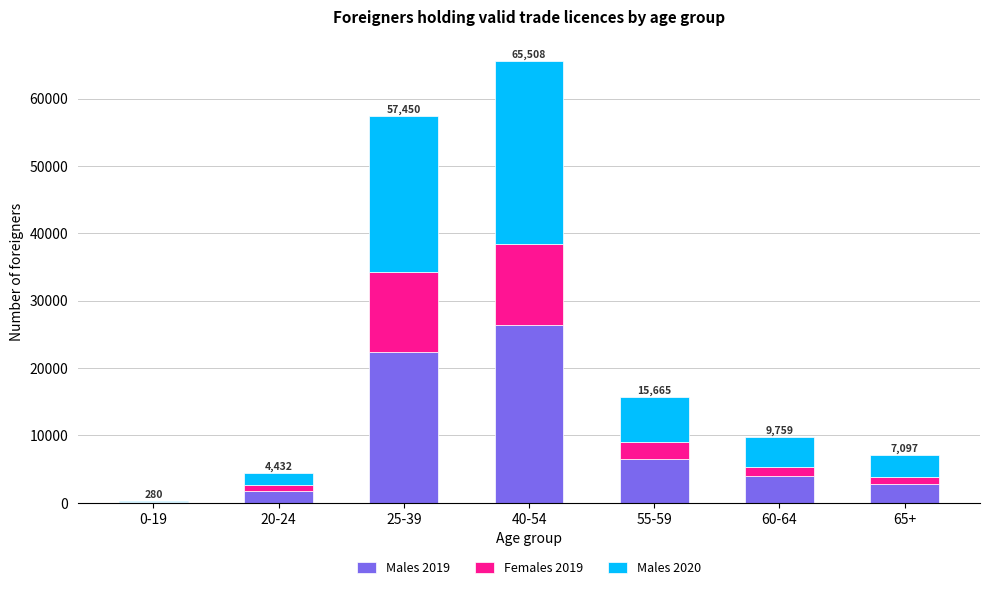

How many distinct data groups are displayed?

3